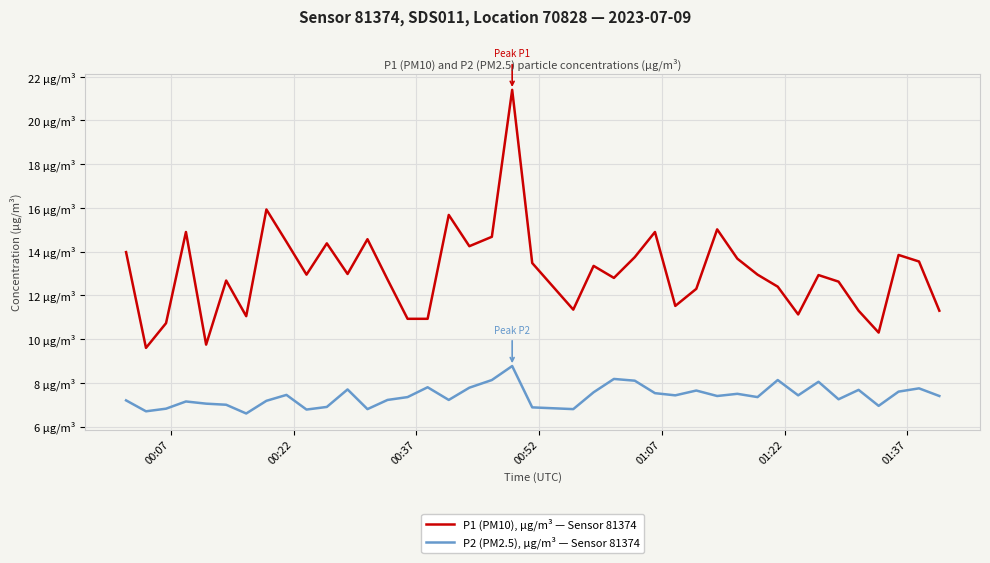

Does the chart display data point markers on the line(s)?

No